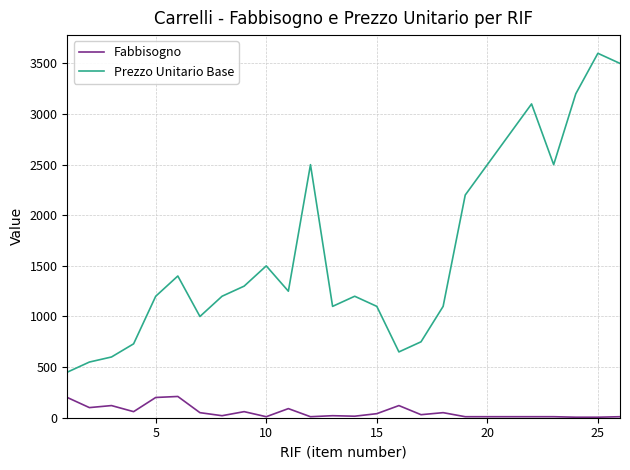

Is this an area chart (filled region under the line)?

No